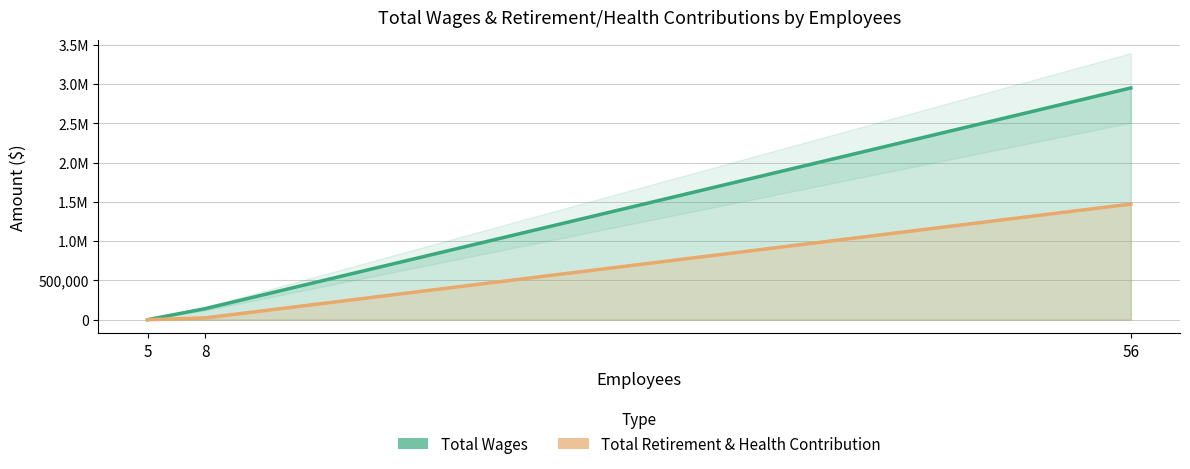

Which has a higher value, 5 or 56?

56